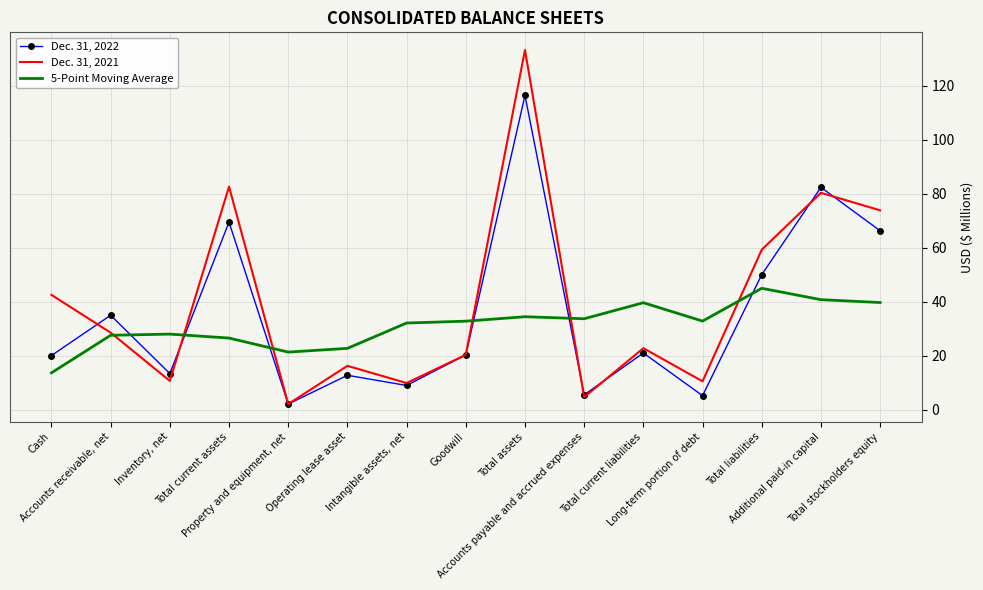

List the series in order of their peak value, highest first.

Dec. 31, 2021, Dec. 31, 2022, 5-Point Moving Average